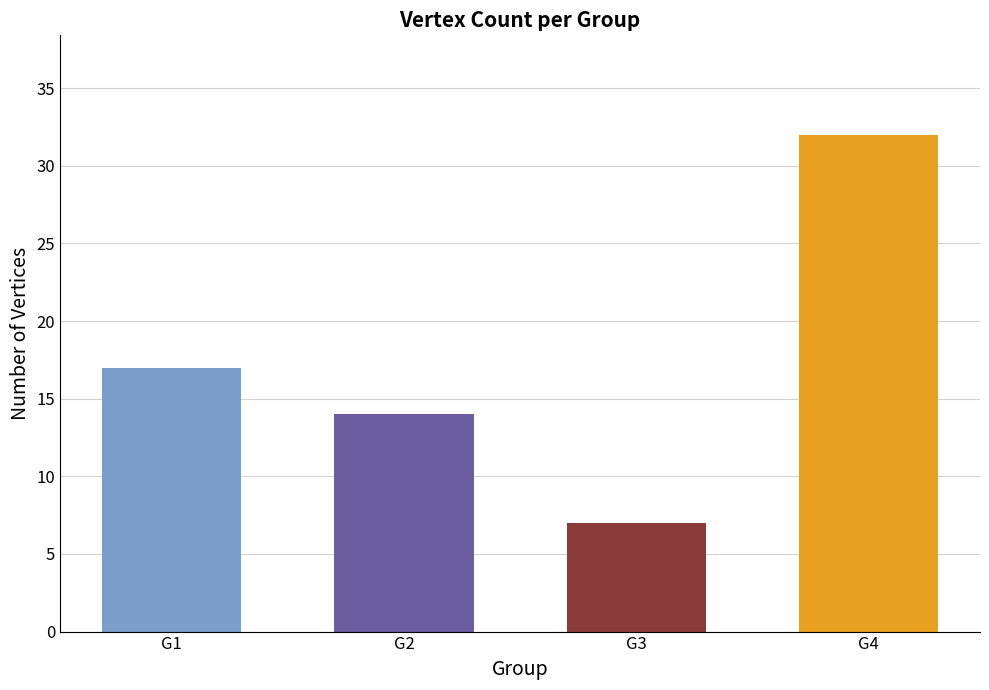

The value at G4 is 32. True or false?

True